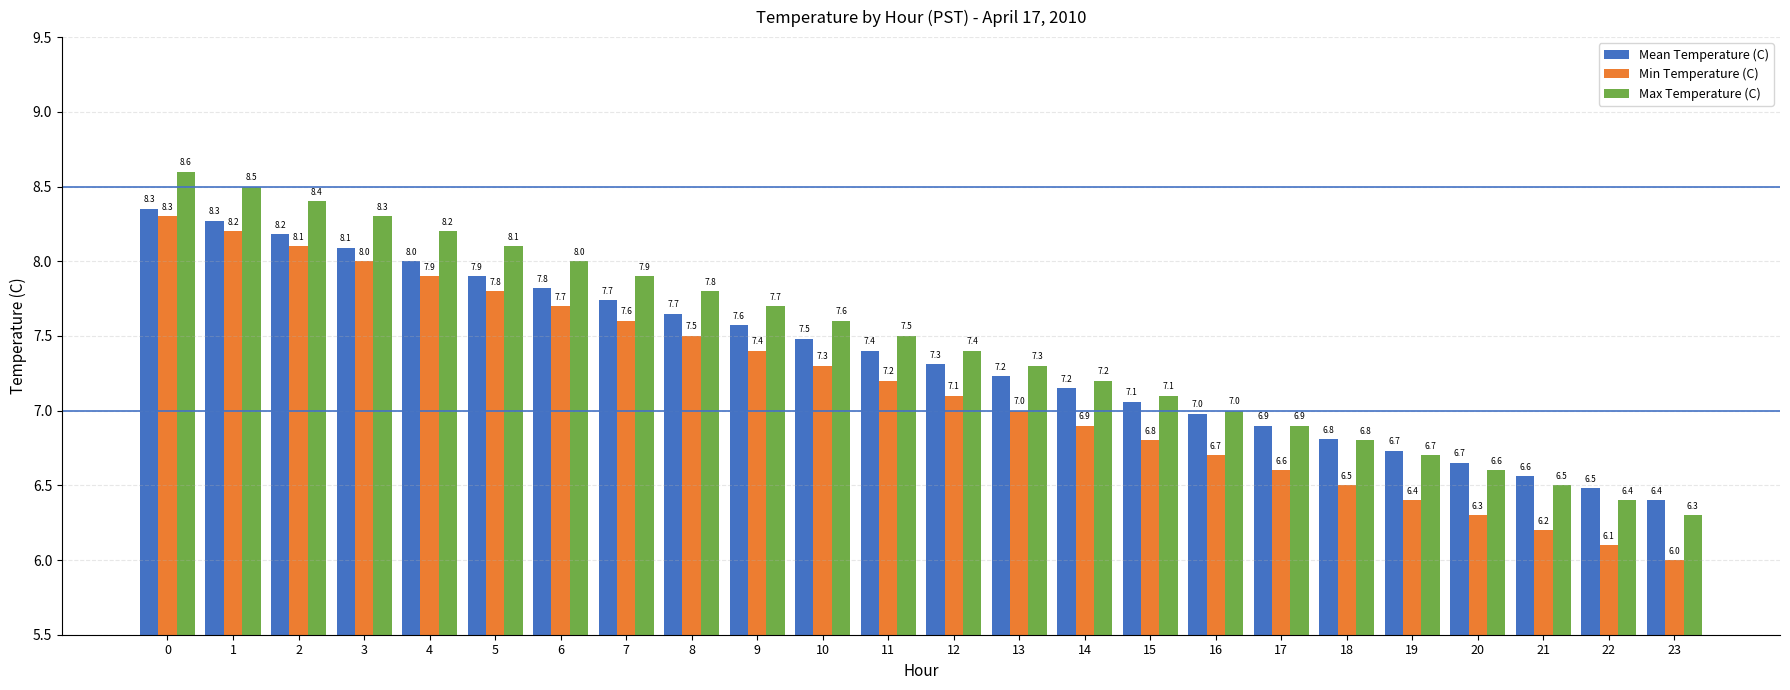

What is the value of the Min Temperature (C) bar at the 9th from the left?

7.5